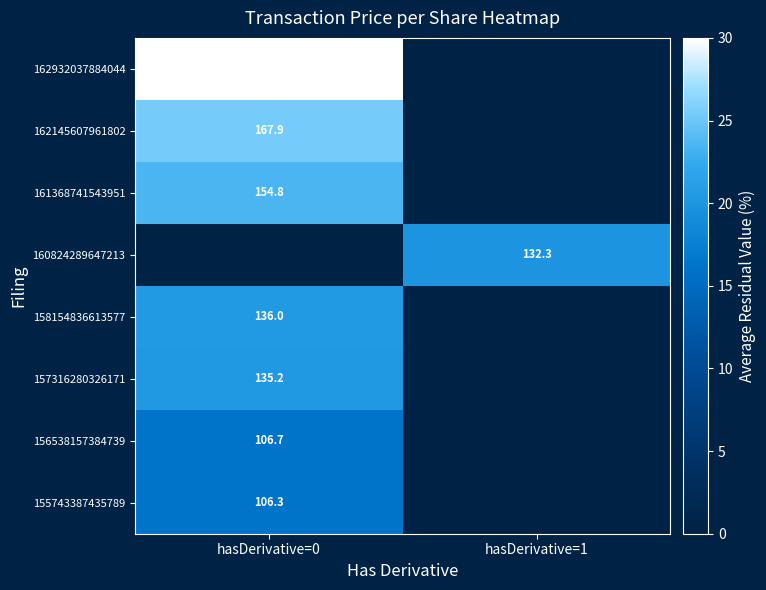

The 156538157384739 series shows 106.7 at hasDerivative=0. True or false?

True